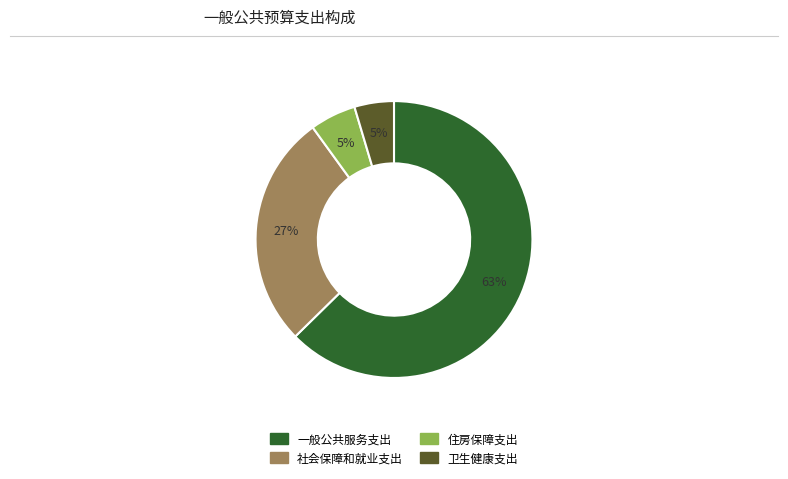

Which slice is the largest?

一般公共服务支出